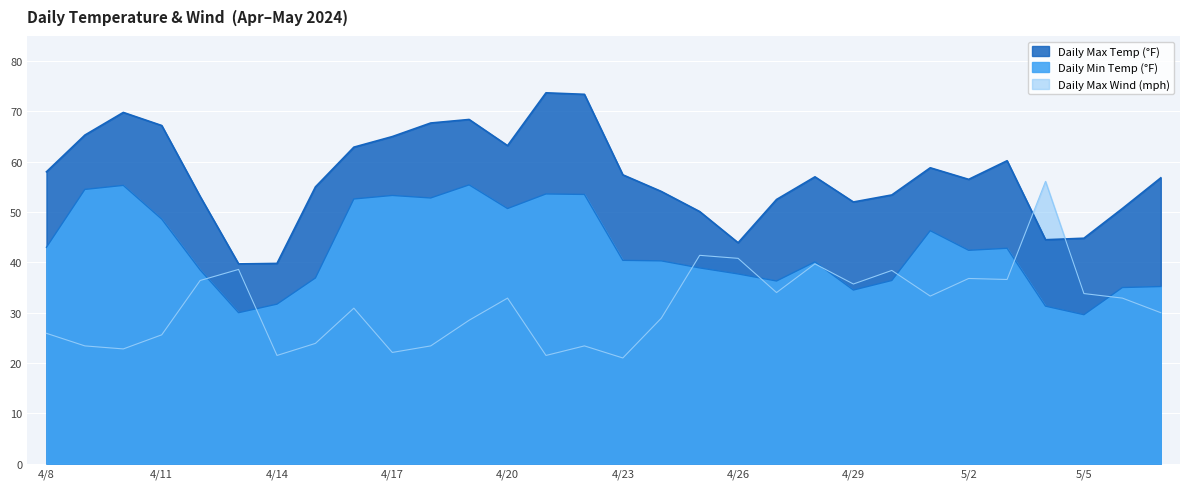

What is the greatest value displayed?

73.7